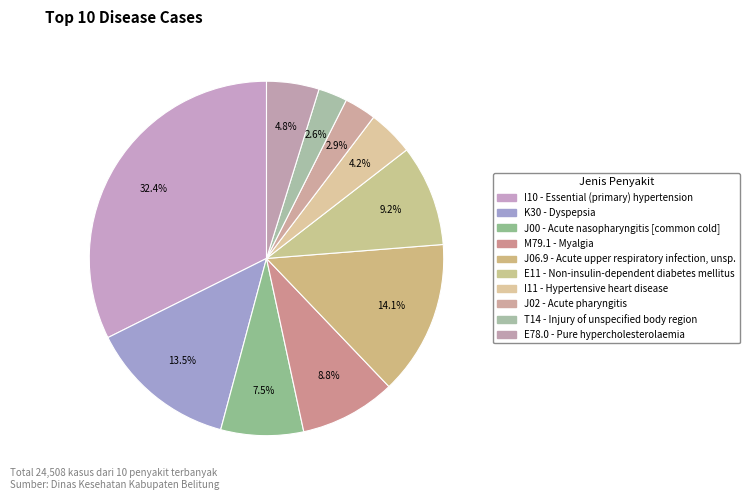

What percentage is the I10 slice, to the nearest percent?

32%